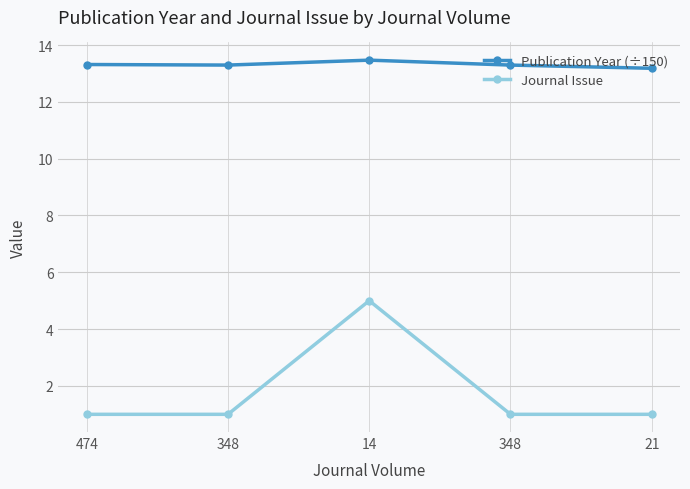

Which series has the largest range (max minus min)?

Journal Issue